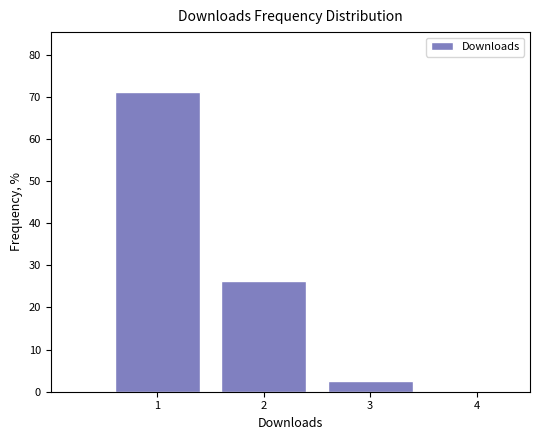

Over which range of the x-axis is the bar tallest?

0.5 to 1.5